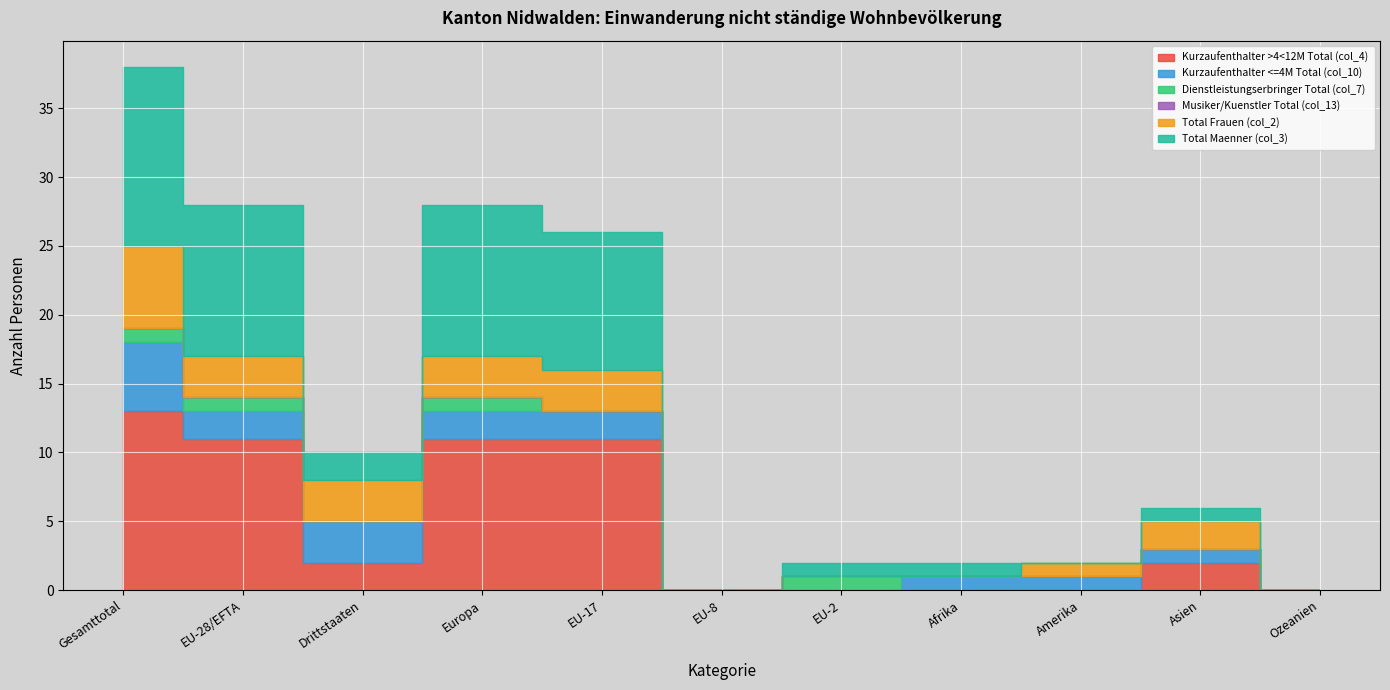

True or false: Total Frauen (col_2) and Dienstleistungserbringer Total (col_7) cross at least once.

False